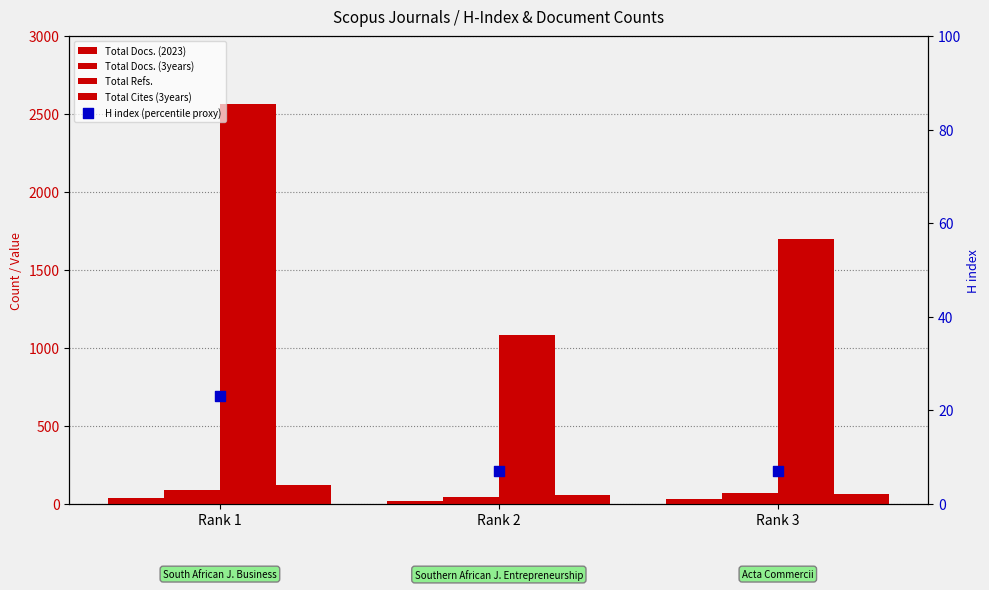

What is the total value across all series at Rank 2?

1210